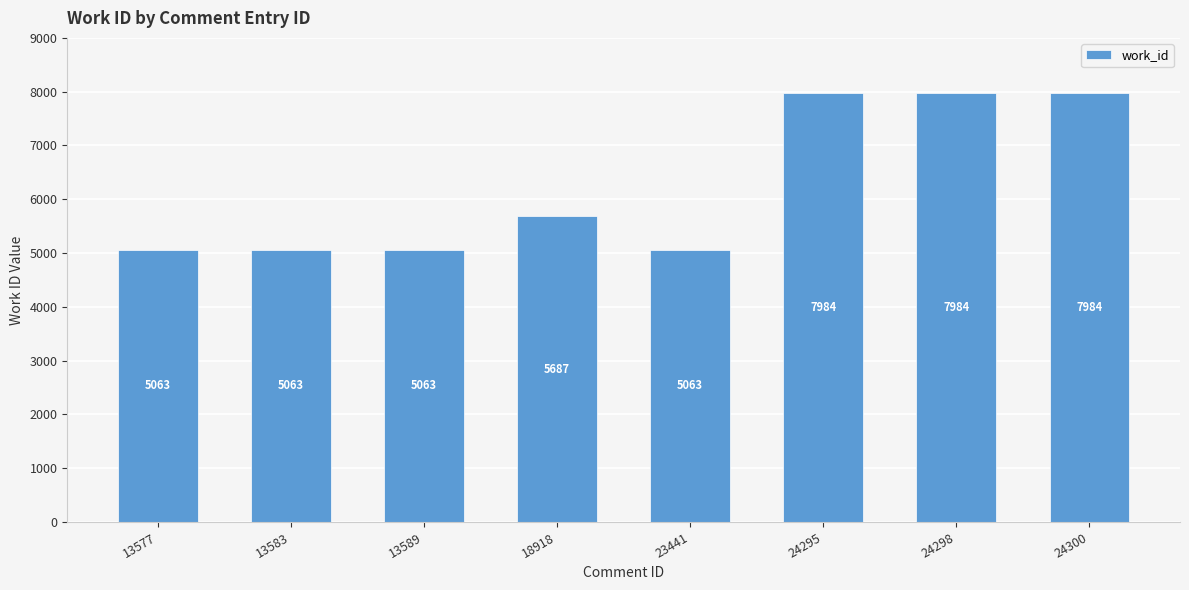

What is the ratio of the value at 24298 to the value at 18918?

1.4